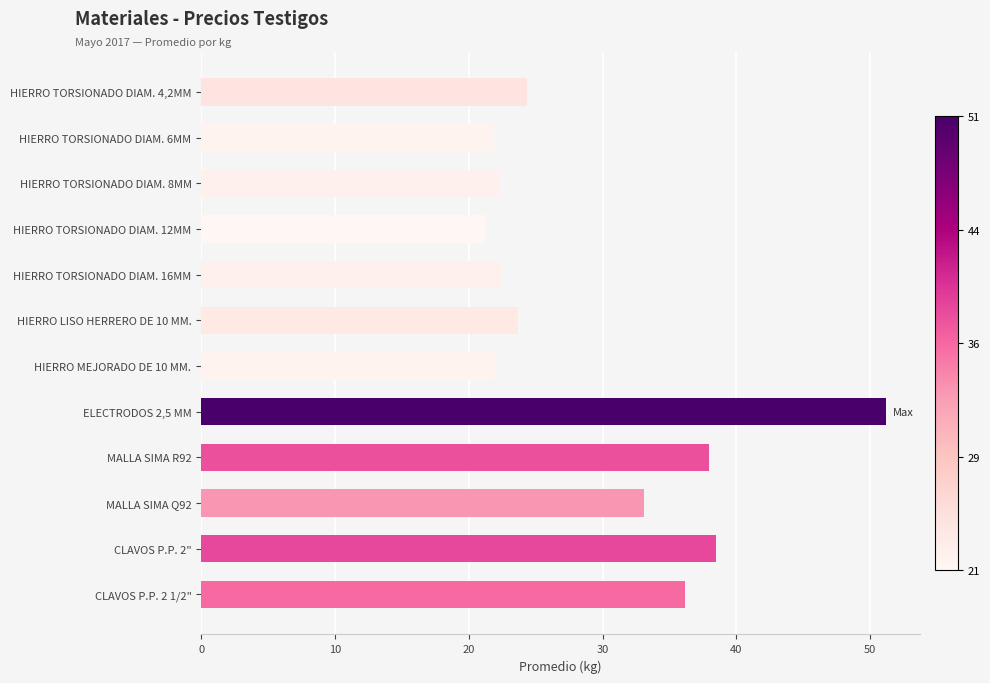

Approximately how many times larger is the value at HIERRO TORSIONADO DIAM. 4,2MM compared to HIERRO TORSIONADO DIAM. 16MM?

1.1